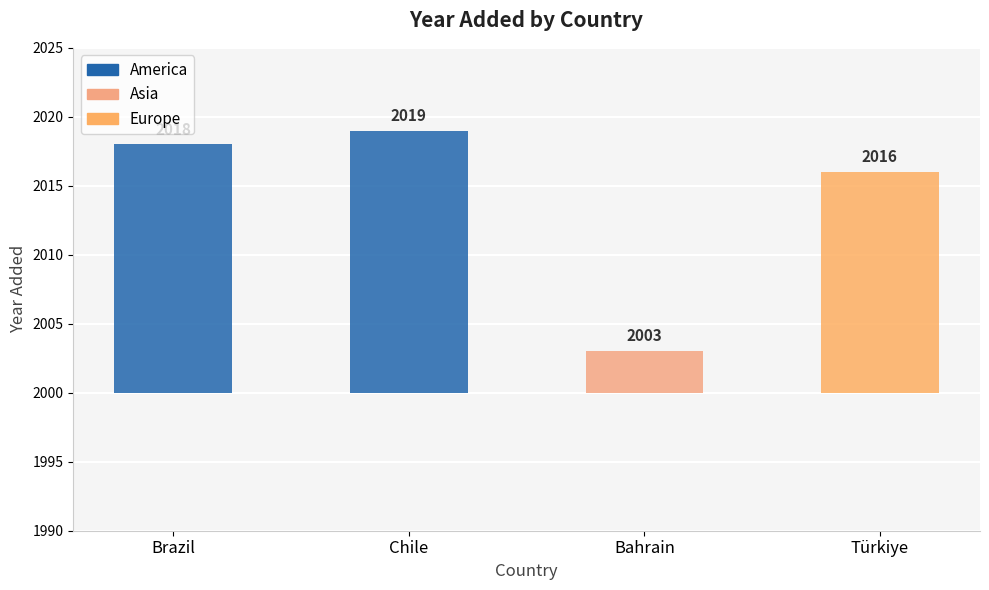

Are the bars horizontal?

No